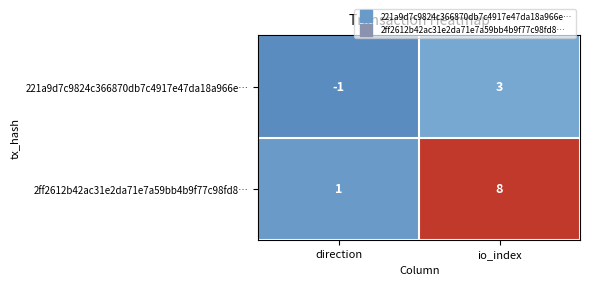

What is the difference between the highest and lowest values at direction?

2